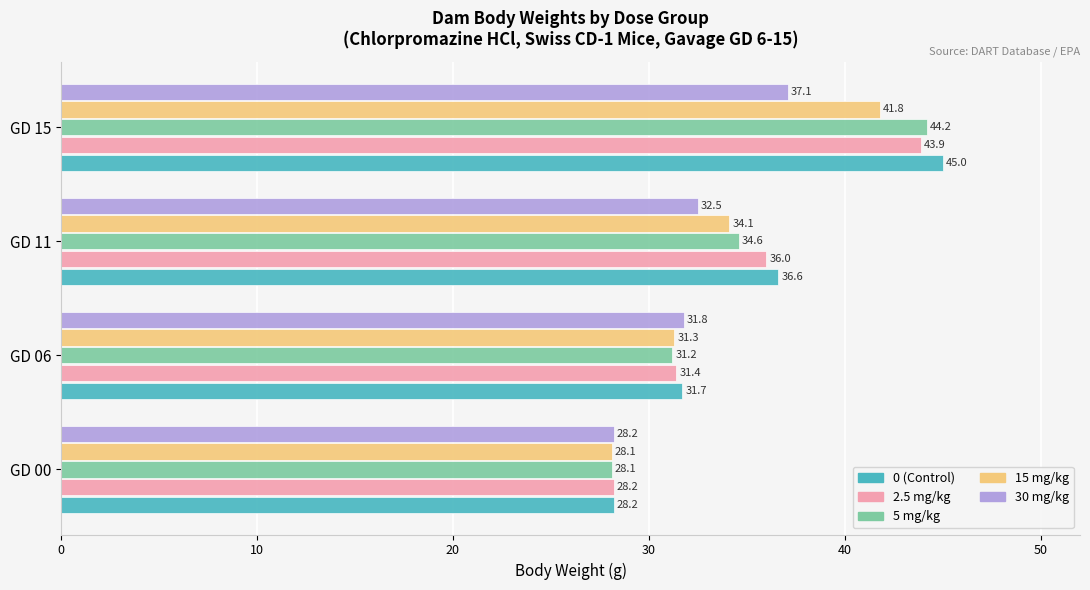

Read the 30 mg/kg value at GD 00.

28.2